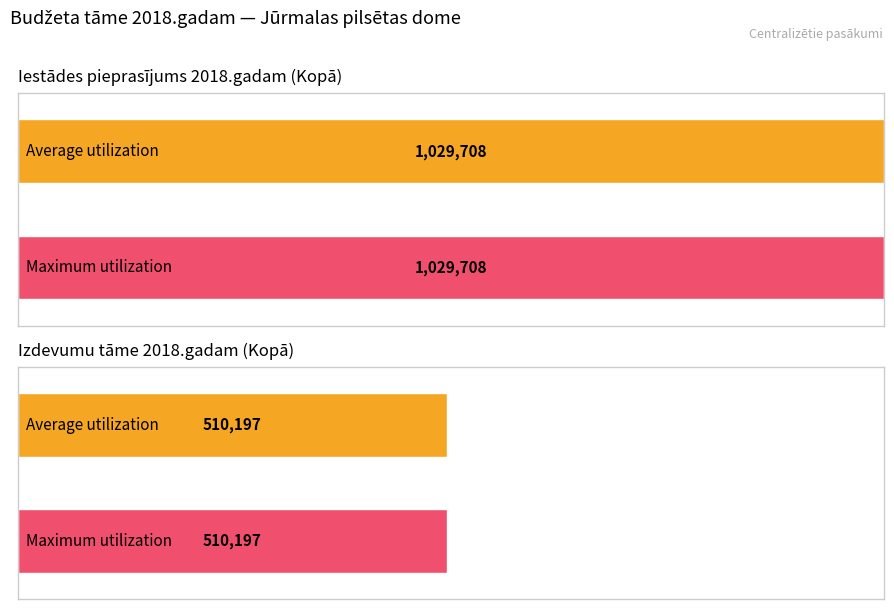

Between Izdevumu tāme 2018.gadam (Kopā) and Iestādes pieprasījums 2018.gadam (Kopā), which series saw the biggest shift?

Average utilization